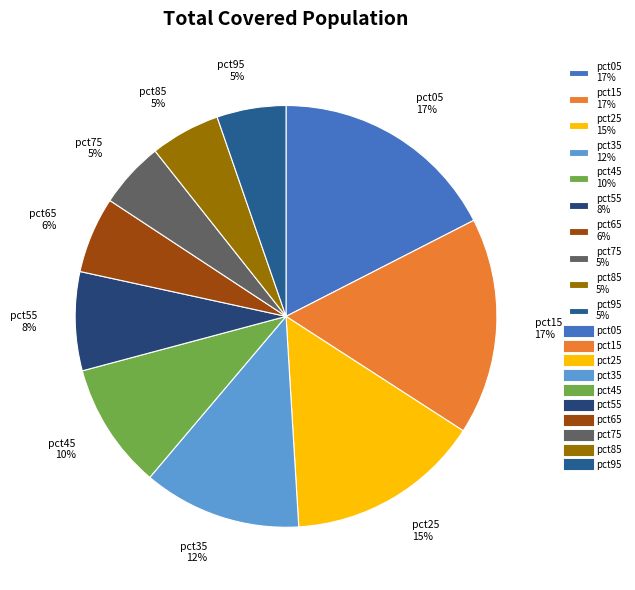

To the nearest percent, what percentage of the pie is pct35?

12%